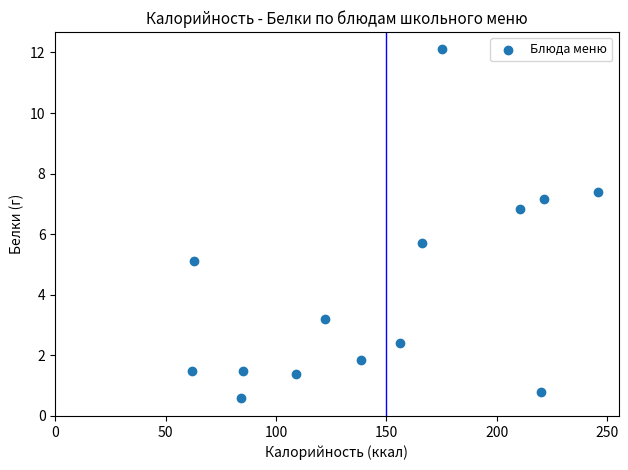

What is the range of Y values (max minus min)?

11.5